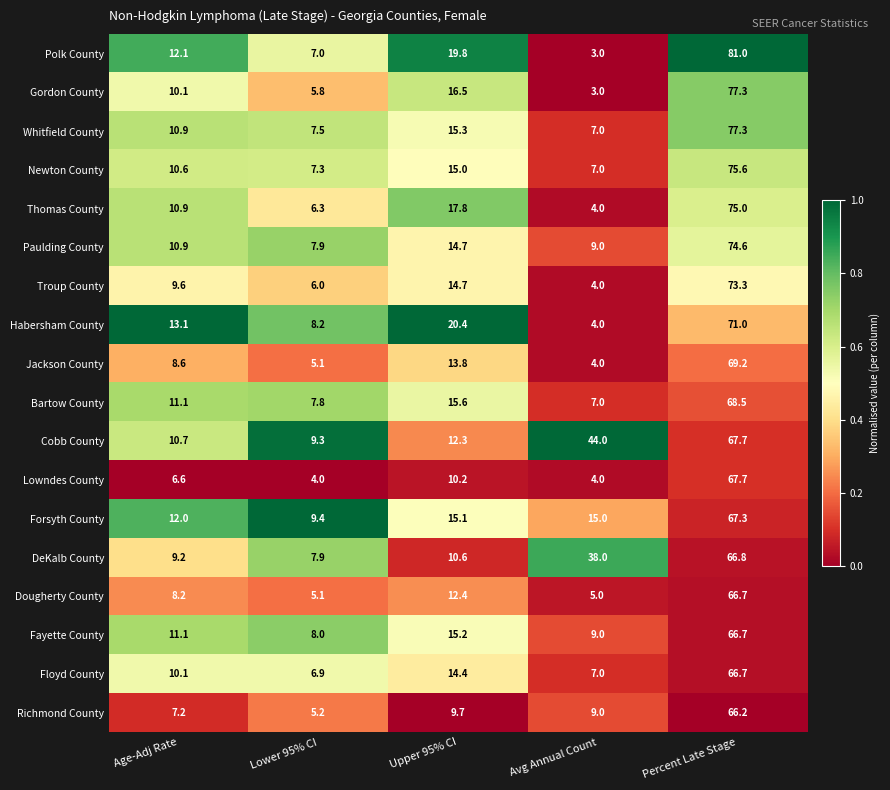

Which series has the largest total across all categories?

Cobb County